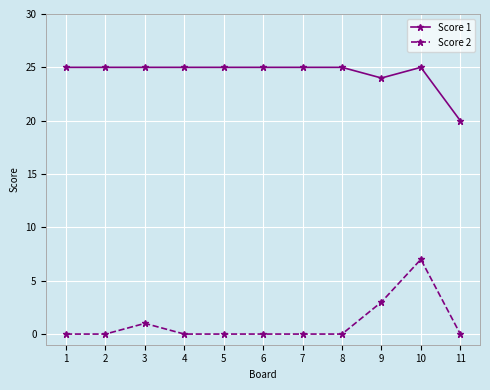

The value of Score 1 at 2 is 25. True or false?

True